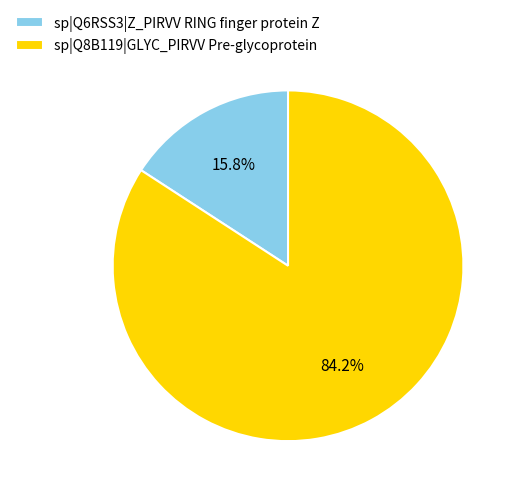

The sp|Q8B119|GLYC_PIRVV Pre-glycoprotein slice represents 84% of the pie. True or false?

True